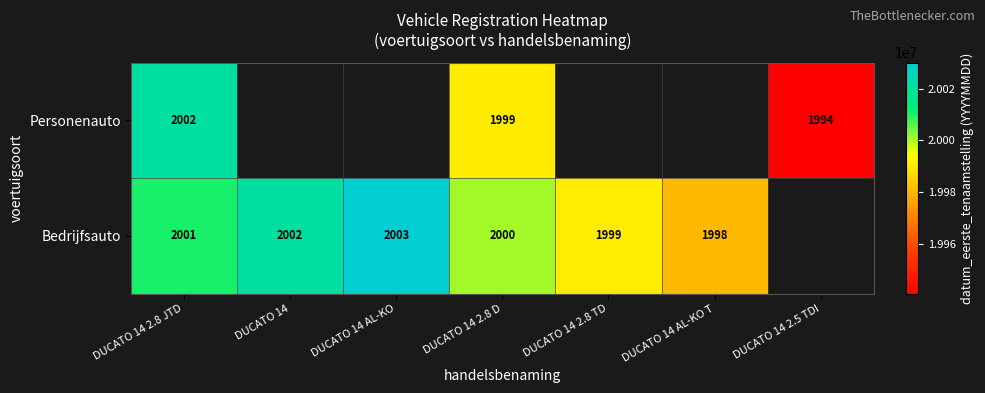

Rank the series at DUCATO 14 2.8 D from lowest to highest value.

Personenauto, Bedrijfsauto